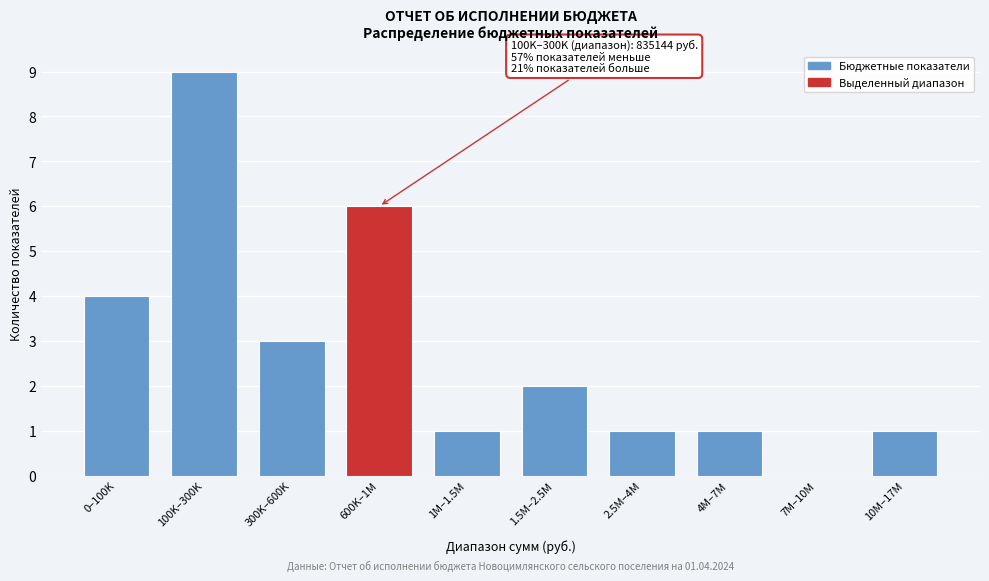

Reading right to left, extract all data points from this chart.

10M–17M=1	7M–10M=0	4M–7M=1	2.5M–4M=1	1.5M–2.5M=2	1M–1.5M=1	600K–1M=6	300K–600K=3	100K–300K=9	0–100K=4